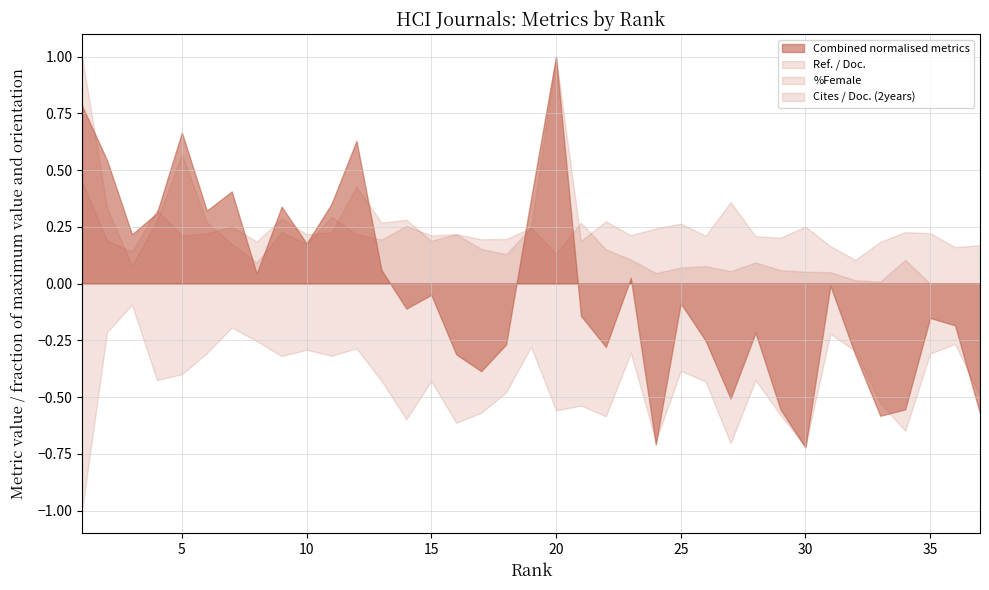

Does the chart display data point markers on the line(s)?

No